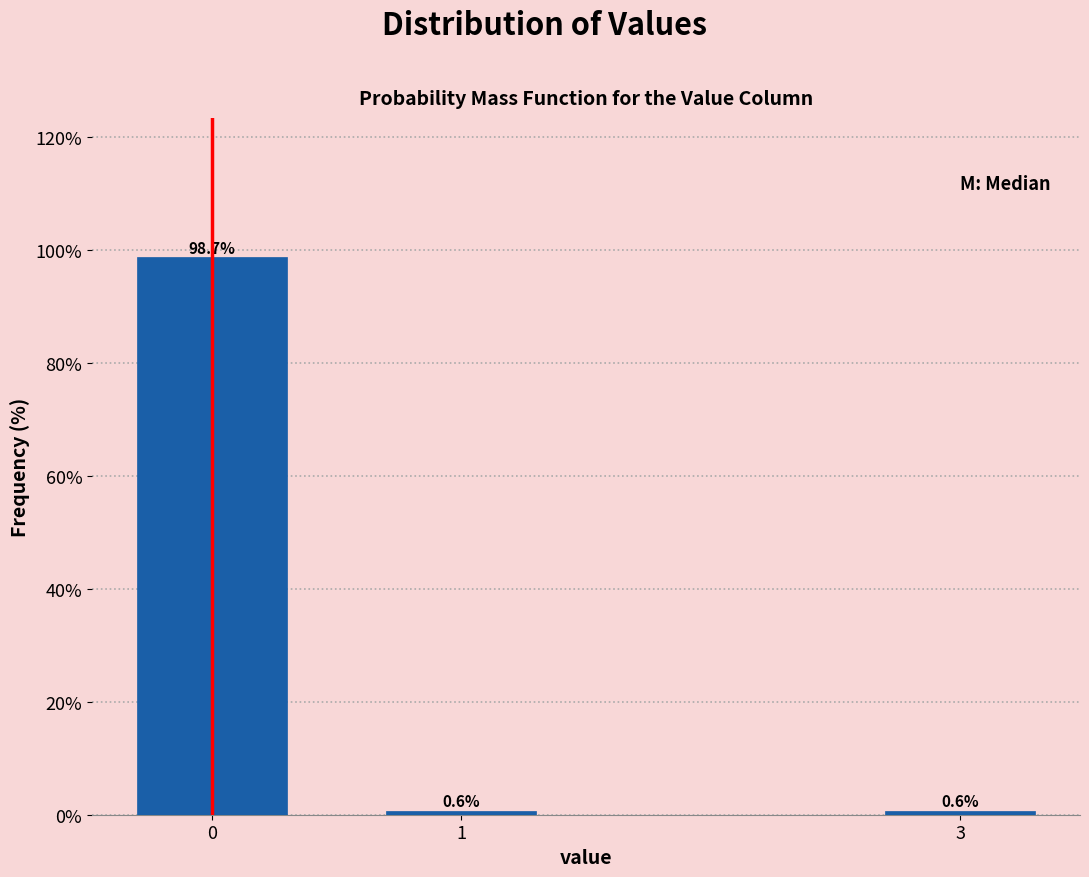

Reading left to right, transcribe all the data shown in this chart.

0=98.7	1=0.6	3=0.6